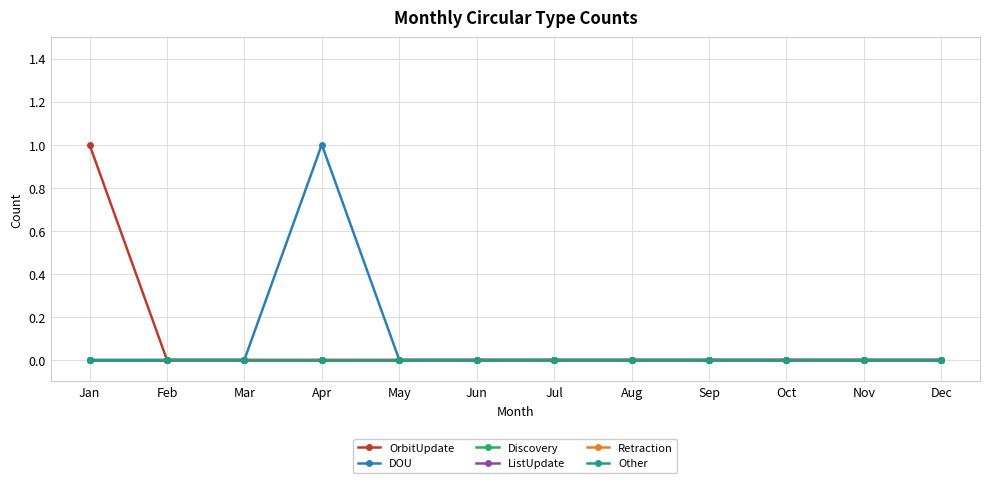

What is the difference between the highest and lowest values at Apr?

1